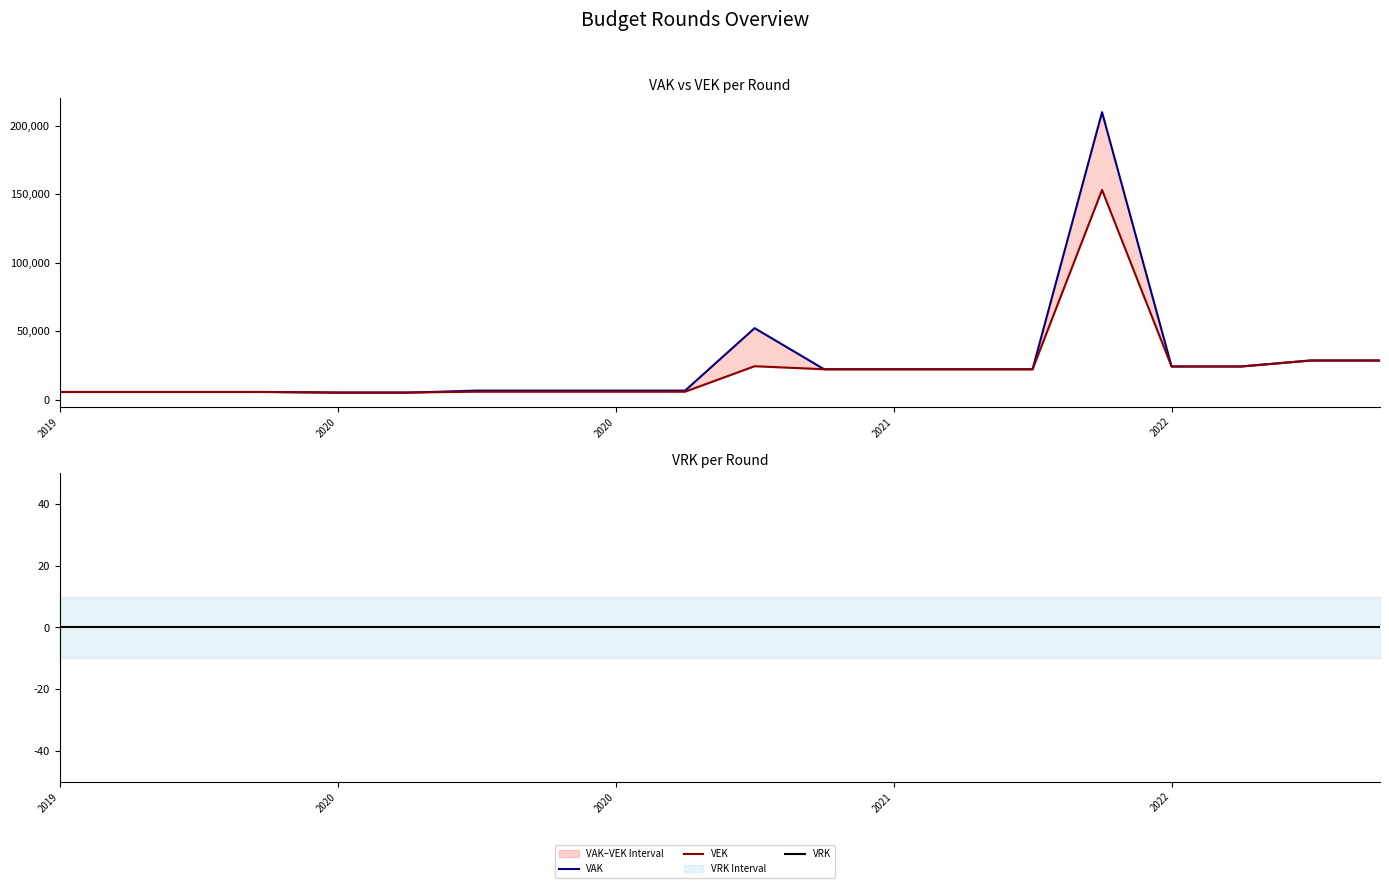

What are all the series names shown in the legend?

VAK, VEK, VRK